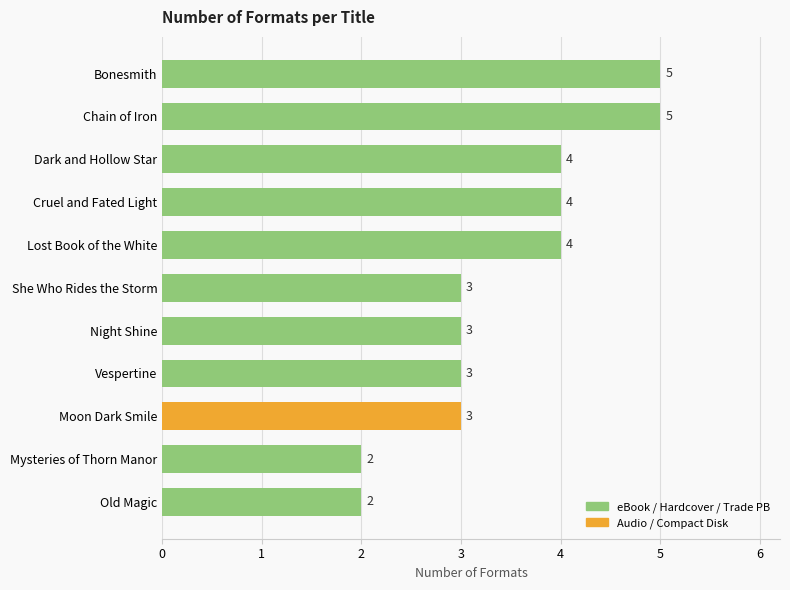

What is the change in value from Mysteries of Thorn Manor to She Who Rides the Storm?

+1